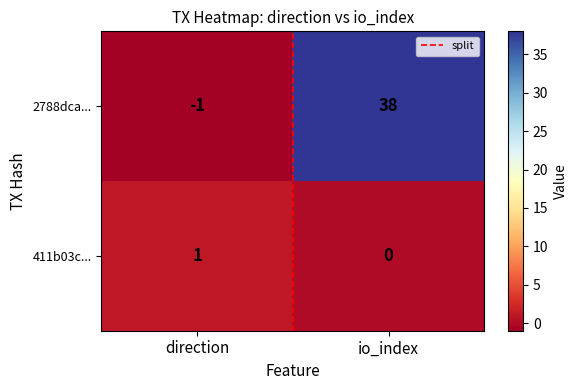

Reading right to left, transcribe all the data shown in this chart.

2788dca...: io_index=38	direction=-1
411b03c...: io_index=0	direction=1